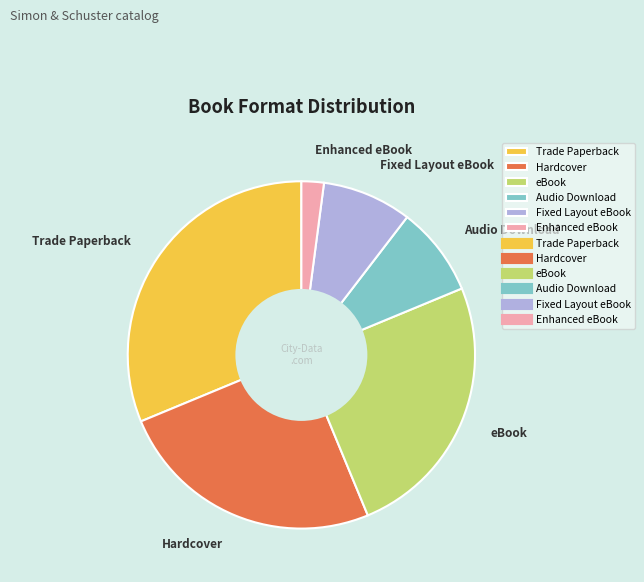

Approximately how many times larger is the value at eBook compared to Trade Paperback?

0.8